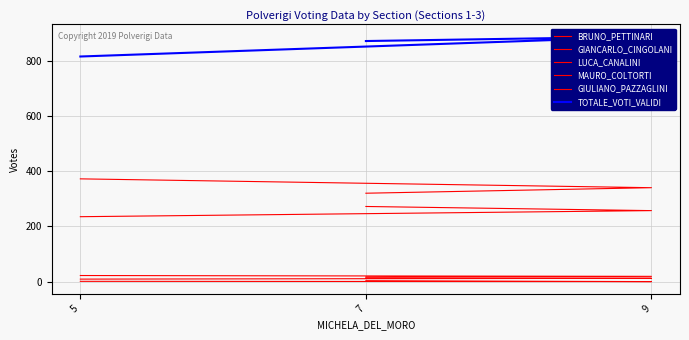

What is the average value of the LUCA_CANALINI series?

11